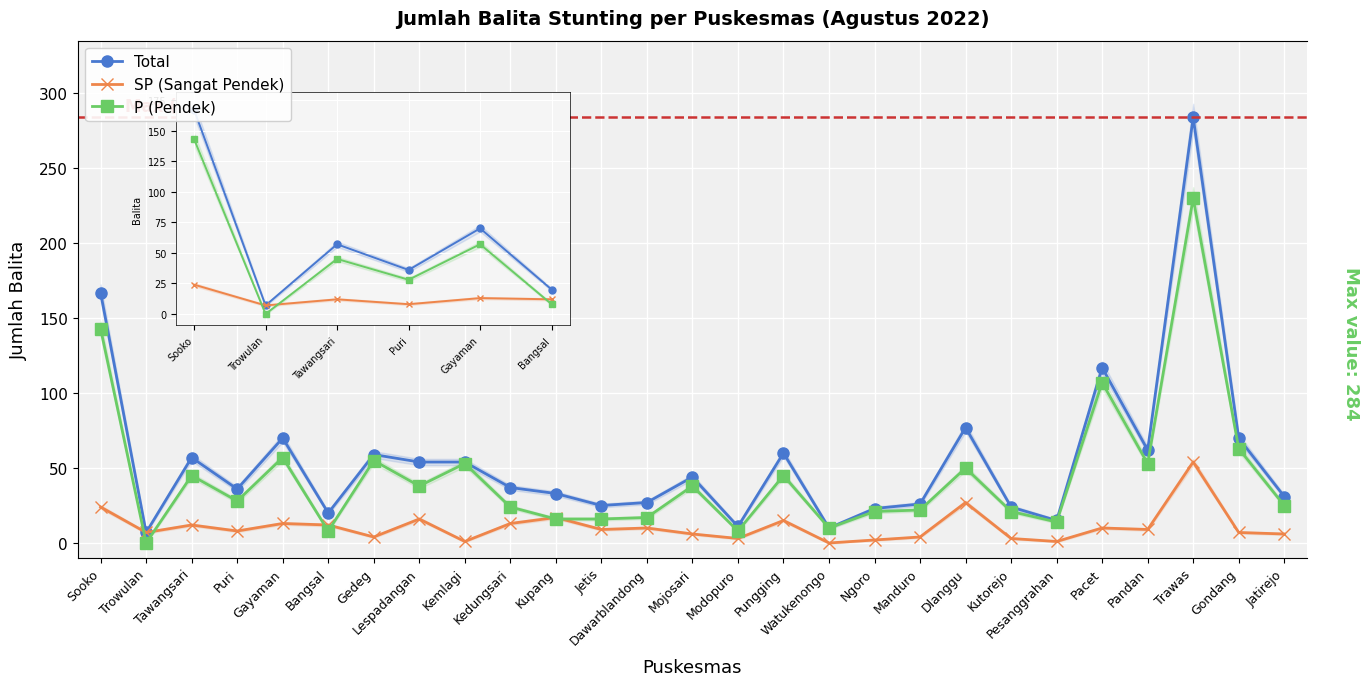

List the labels in order of SP (Sangat Pendek) value, smallest first.

Watukenongo, Kemlagi, Pesanggrahan, Ngoro, Modopuro, Kutorejo, Gedeg, Manduro, Mojosari, Jatirejo, Trowulan, Gondang, Puri, Jetis, Pandan, Dawarblandong, Pacet, Tawangsari, Bangsal, Gayaman, Kedungsari, Pungging, Lespadangan, Kupang, Sooko, Dlanggu, Trawas